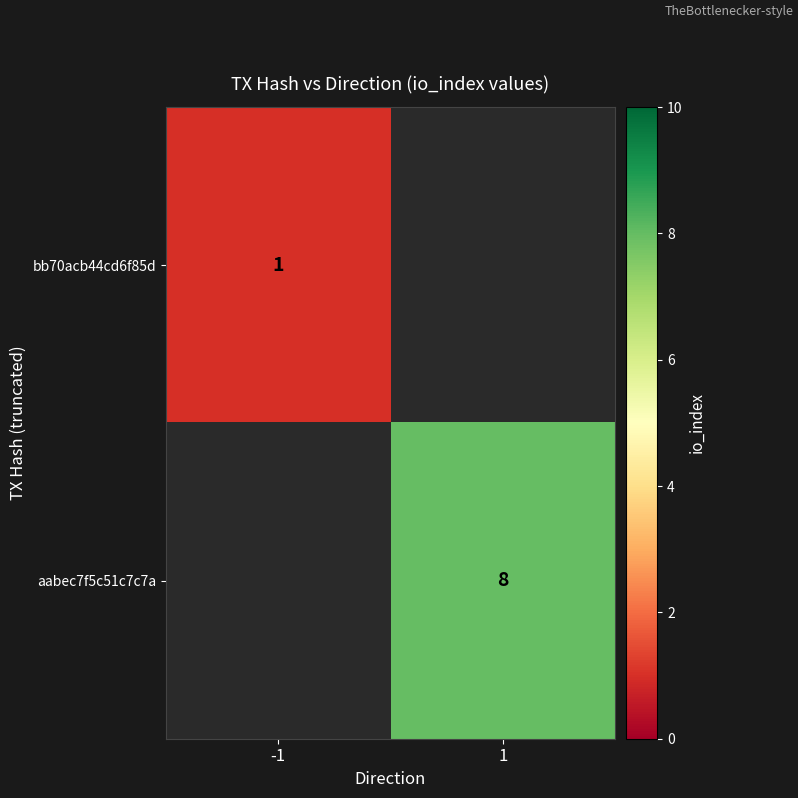

The bb70acb44cd6f85d series shows 1 at -1. True or false?

True